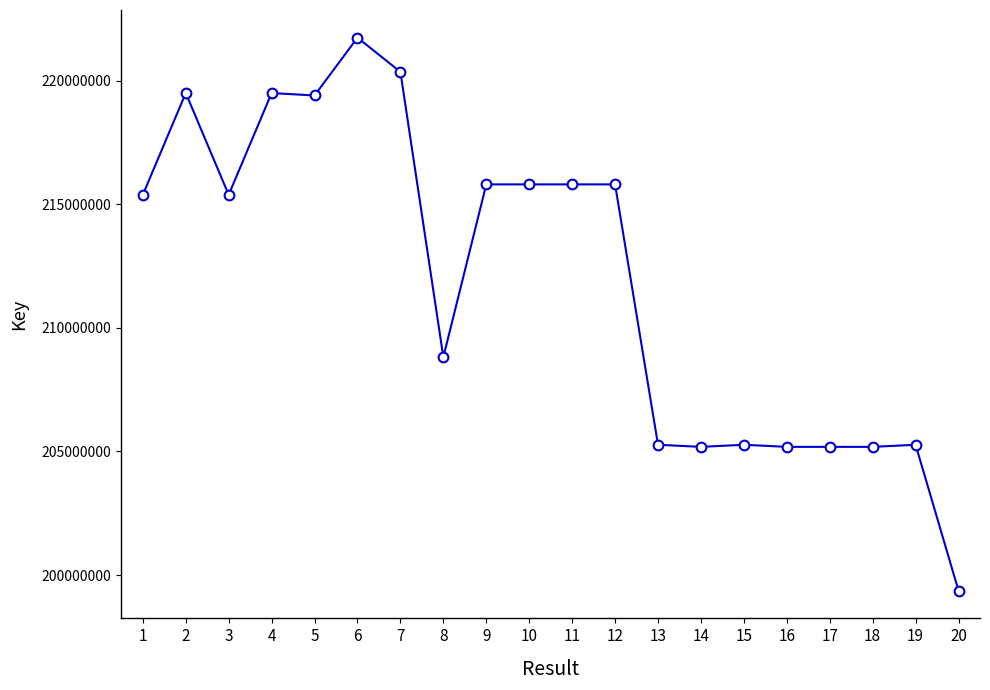

How many categories are shown in the chart?

20